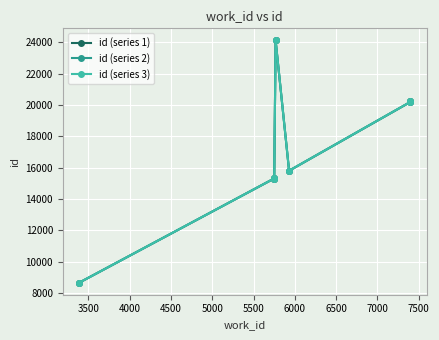

What is the value of the id (series 1) point at the 2nd from the left?

15305